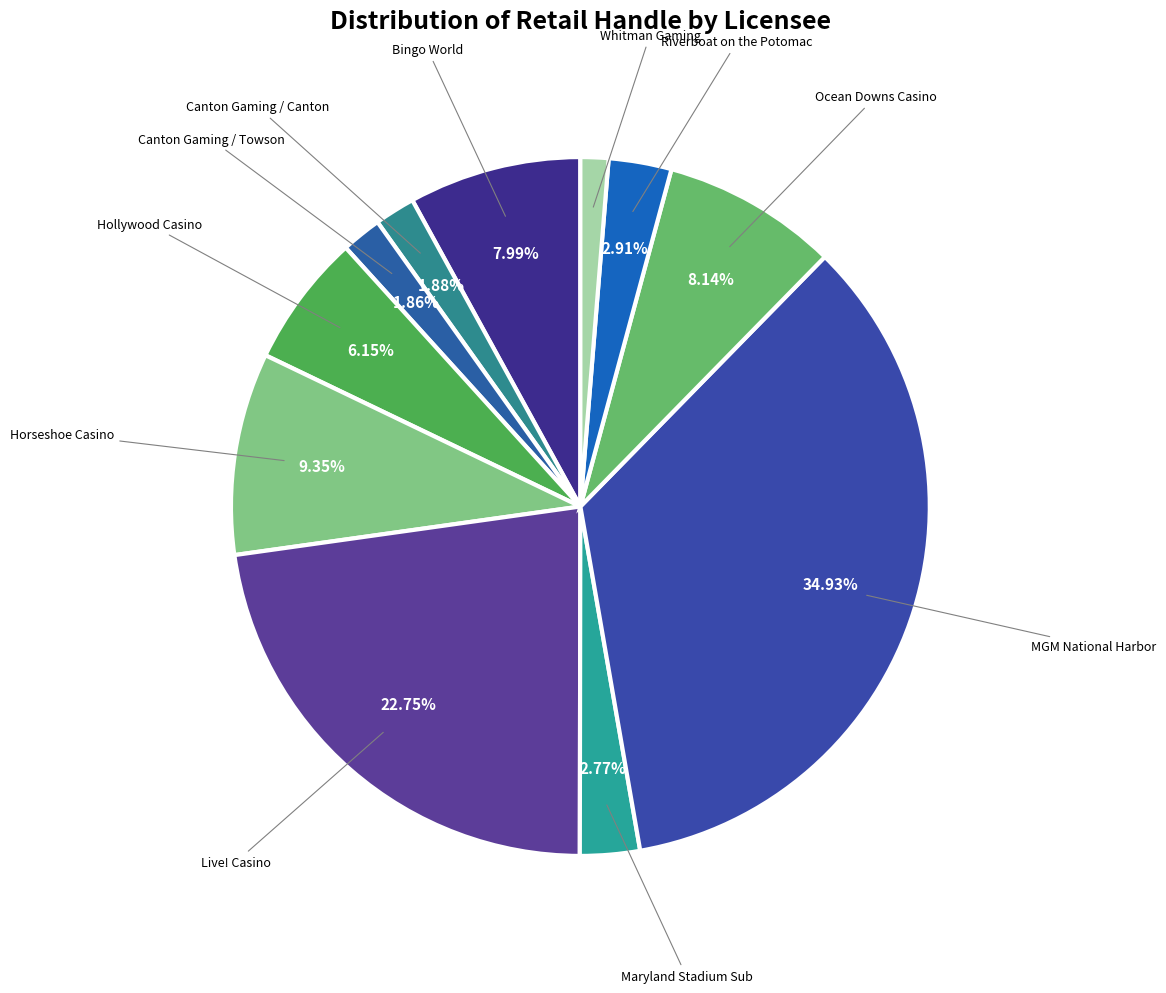

To the nearest percent, what is the difference between the largest and smallest slice percentages?

34%